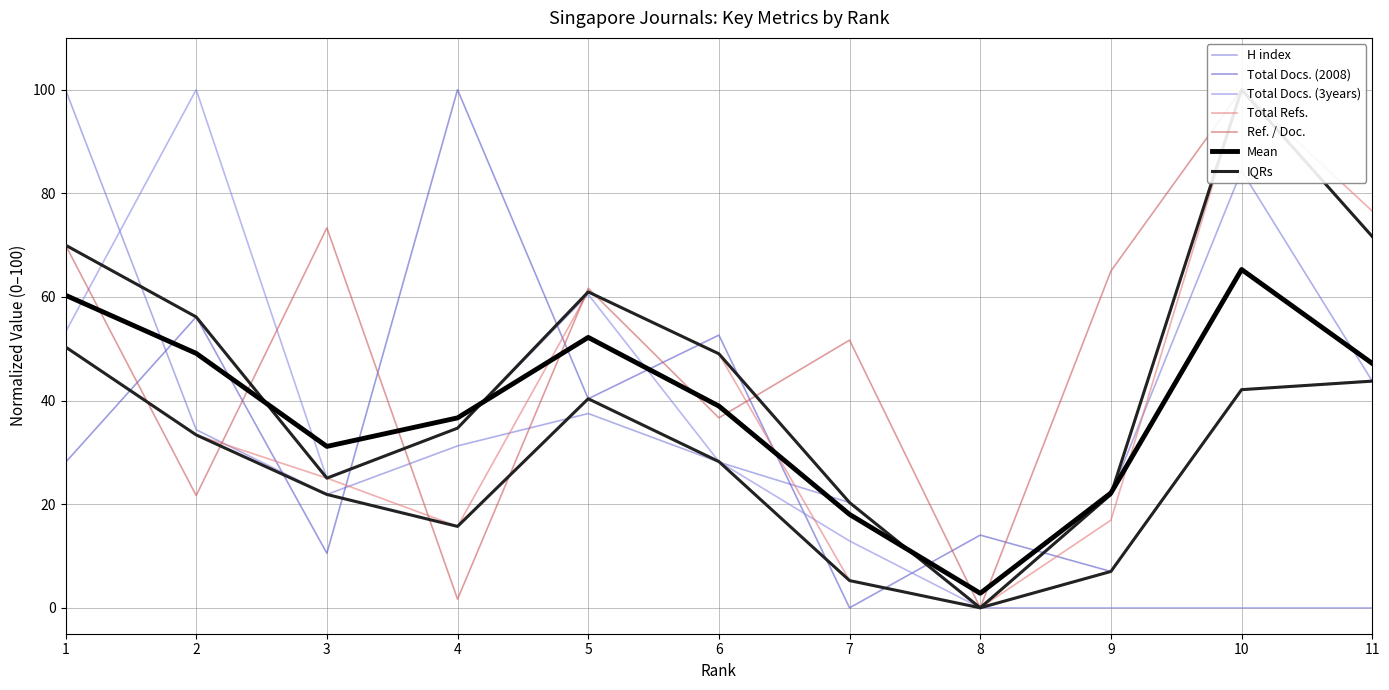

What is the total value across all series at 4?

183.3